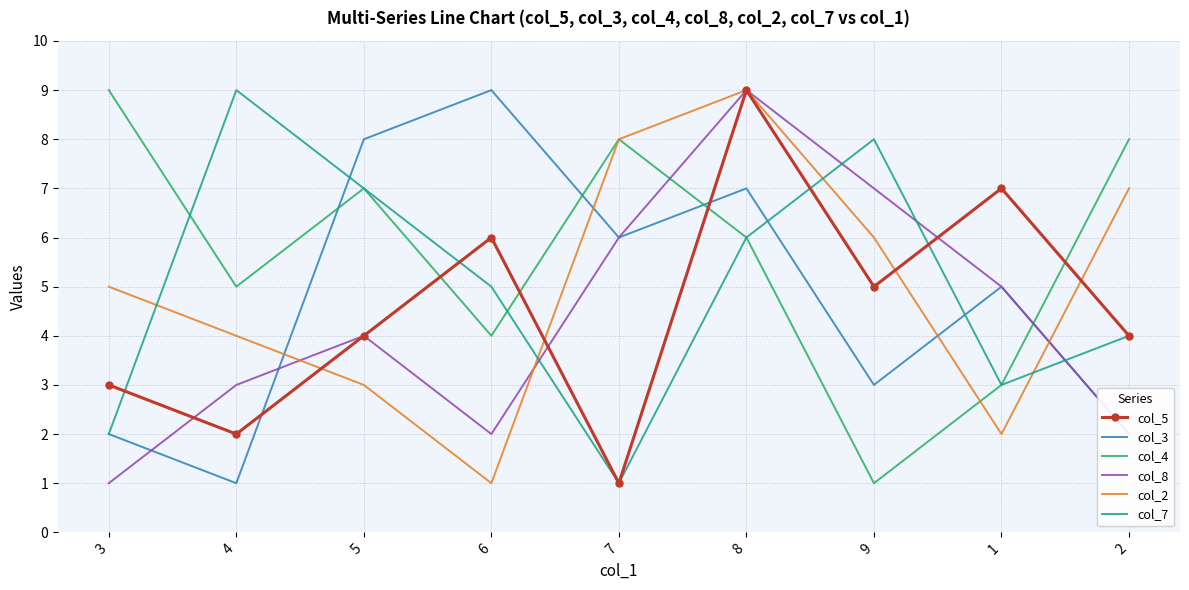

True or false: col_2 has a value of 8 at 7.

True